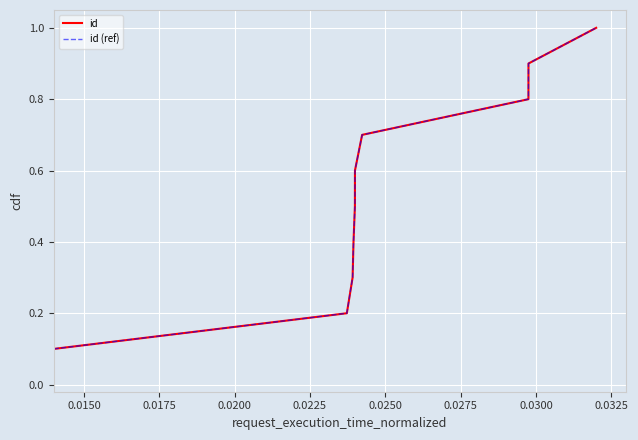

Does the chart display data point markers on the line(s)?

No